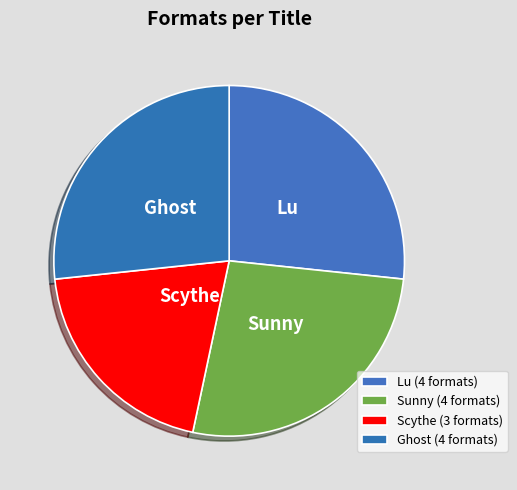

The Sunny slice represents 27% of the pie. True or false?

True